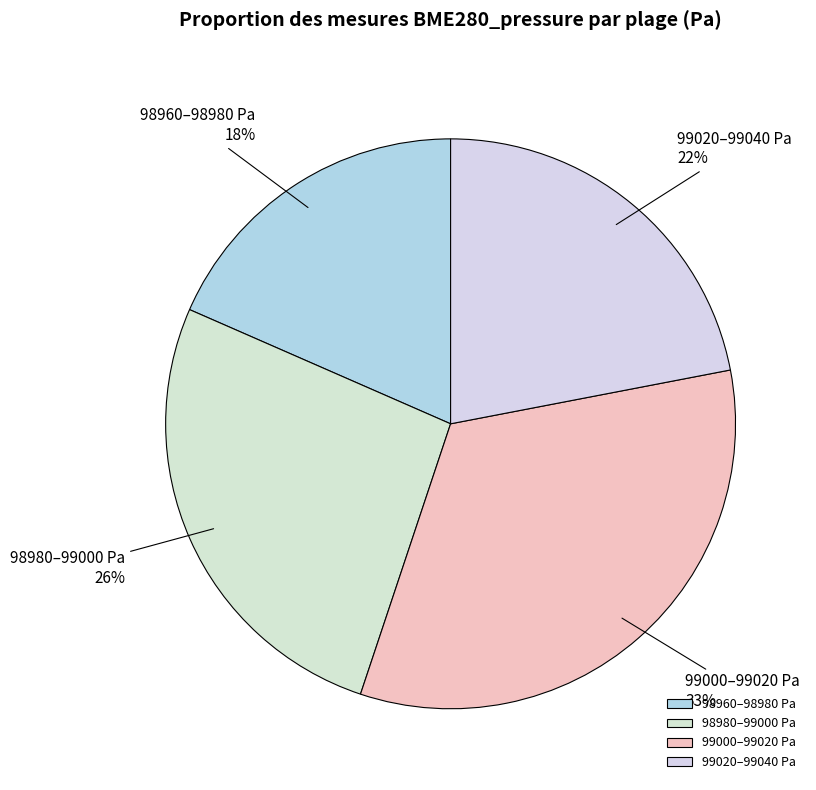

Does any single category account for the majority?

No